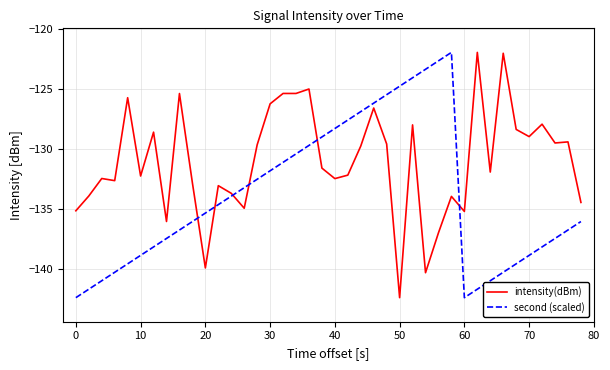

Which series has the largest total across all categories?

intensity(dBm)